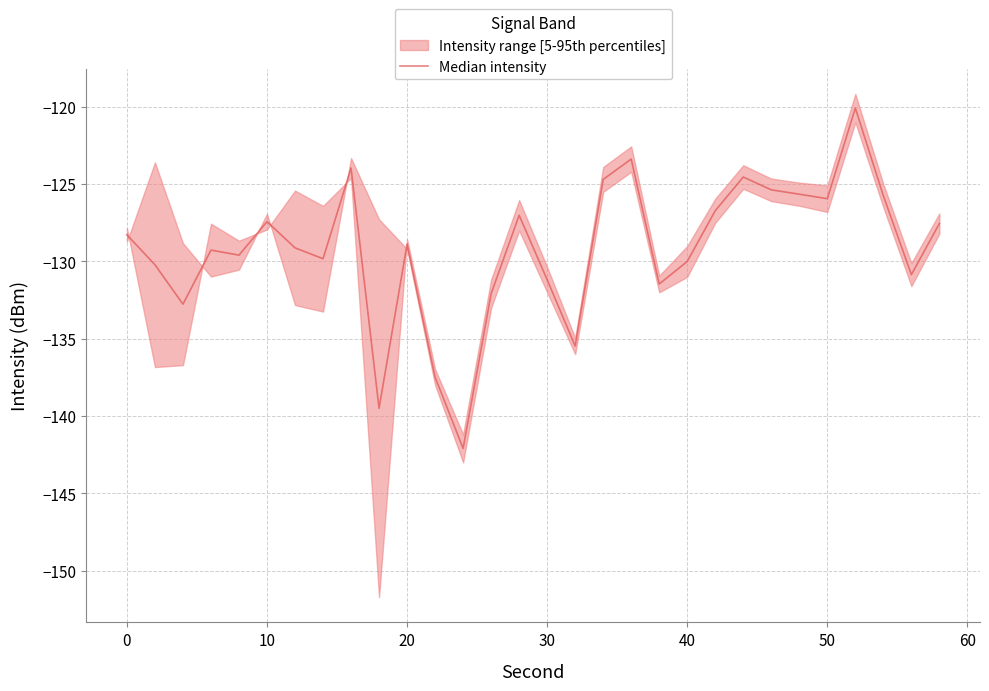

Reading left to right, list all the values displayed in this chart.

-128.3	-130.2	-132.8	-129.3	-129.6	-127.4	-129.1	-129.8	-124.0	-139.5	-128.9	-137.5	-142.1	-132.1	-127.0	-131.2	-135.5	-124.7	-123.4	-131.5	-130.0	-126.7	-124.5	-125.4	-125.7	-125.9	-120.1	-125.8	-130.9	-127.5